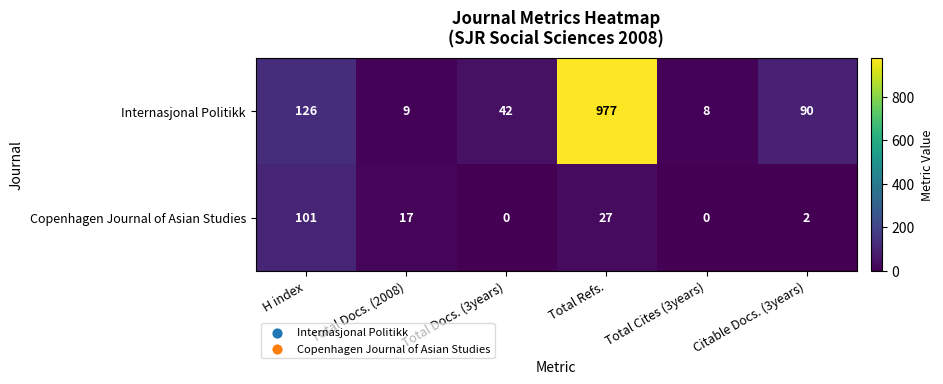

Reading right to left, transcribe all the data shown in this chart.

Internasjonal Politikk: 90	8	977	42	9	126
Copenhagen Journal of Asian Studies: 2	0	27	0	17	101